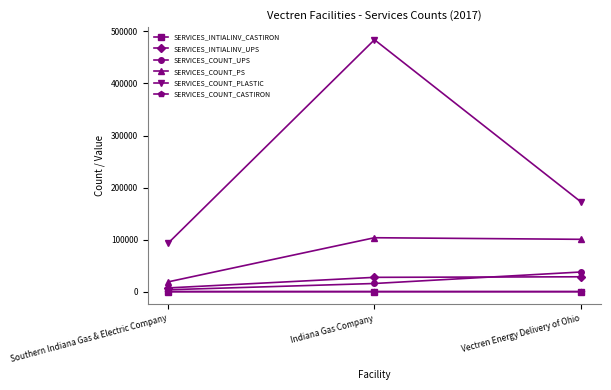

What is the average value of the SERVICES_COUNT_PLASTIC series?

250175